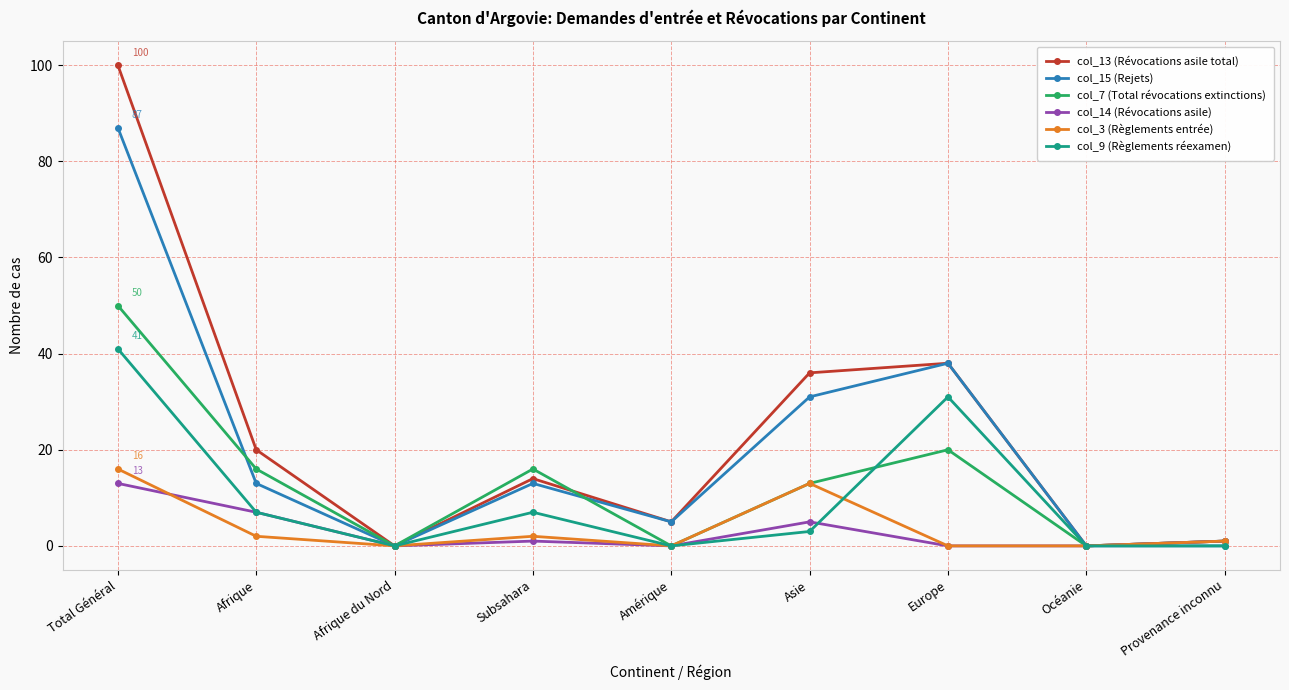

What is the label of the 7th point from the right?

Afrique du Nord